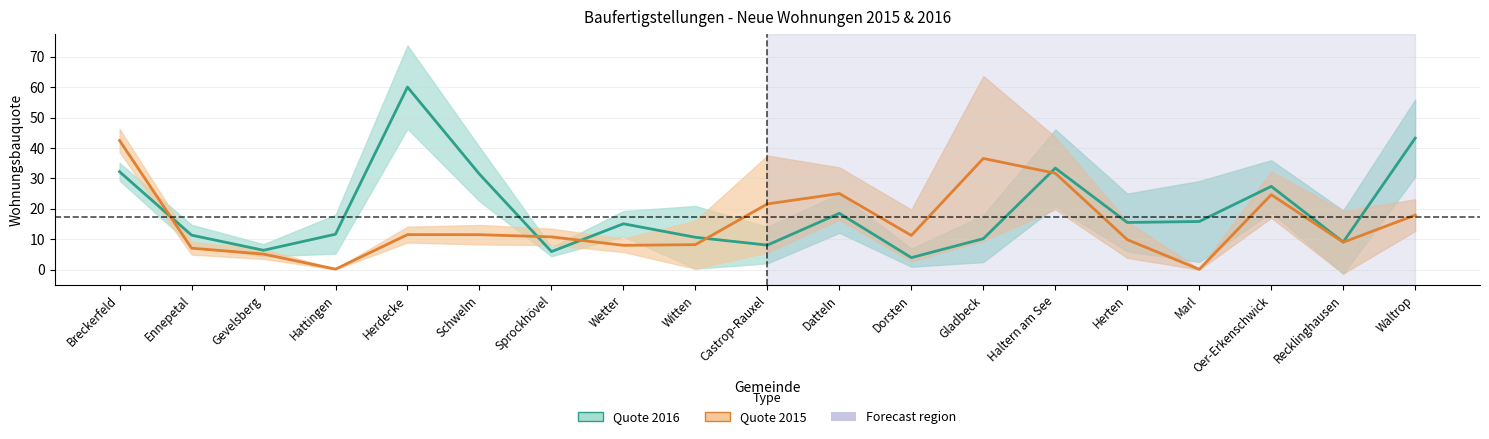

Rank the series by their average value, from lowest to highest.

Quote 2015, Quote 2016